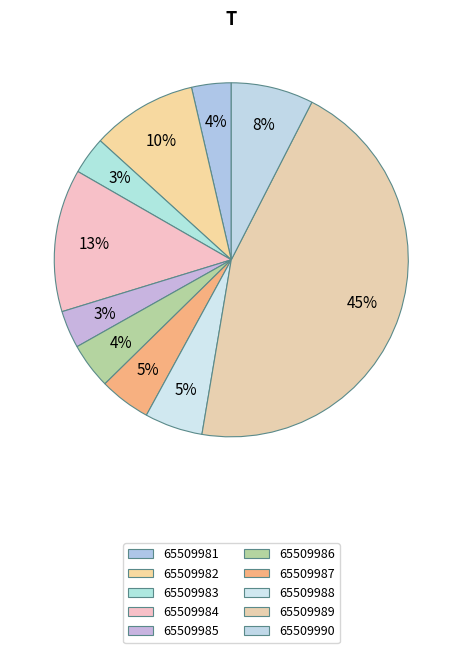

Which slice is the largest?

65509989